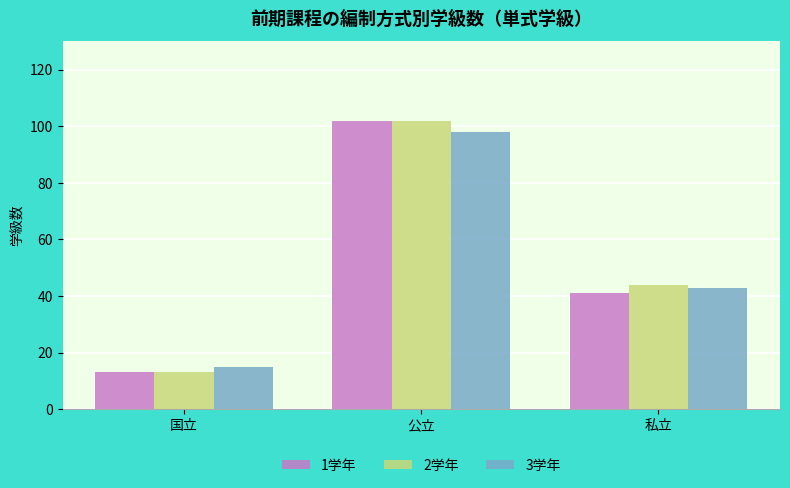

What is the average value of the 2学年 series?

53